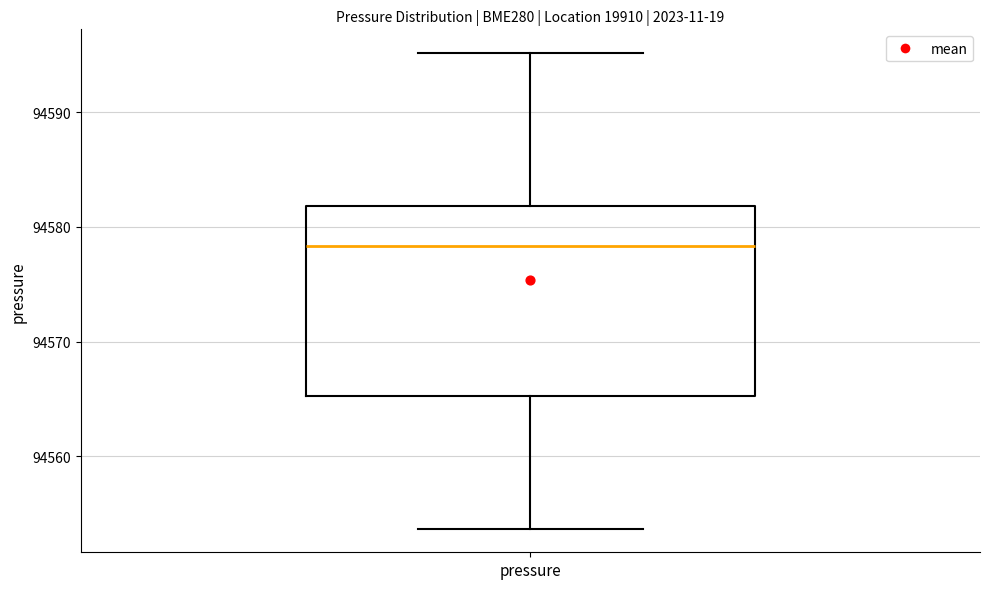

Read this box plot against the y-axis: the position of the median line, the range covered by the box, and the ends of both whiskers. The values are not printed on the chart, so give them approximately, as read against the axis.

median 94578, box 94565 to 94582, whiskers 94554 to 94595